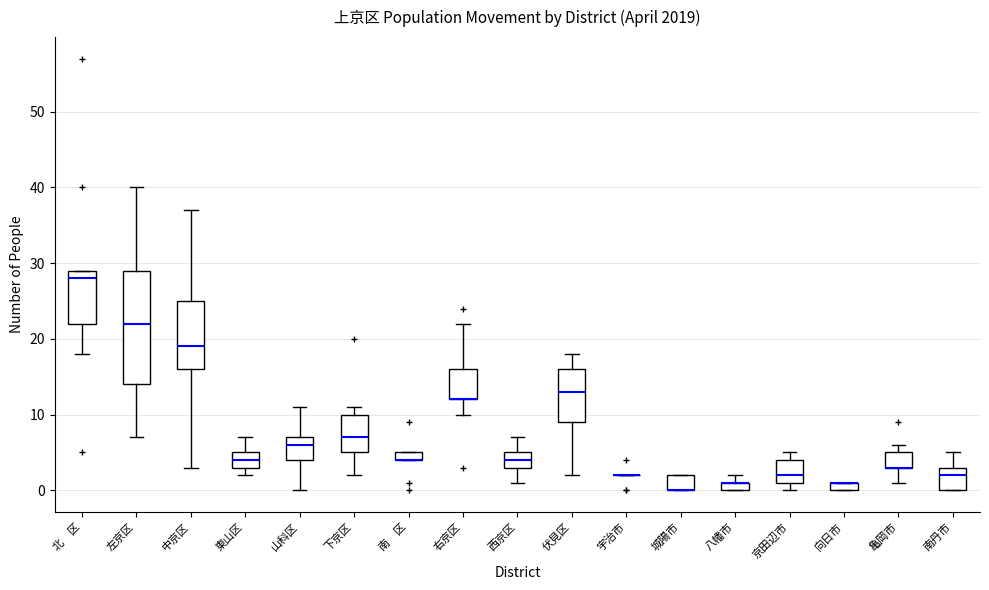

Where is the upper edge of the box for 京田辺市 on the y-axis? The values are not printed on the chart, so give them approximately, as read against the axis.

4